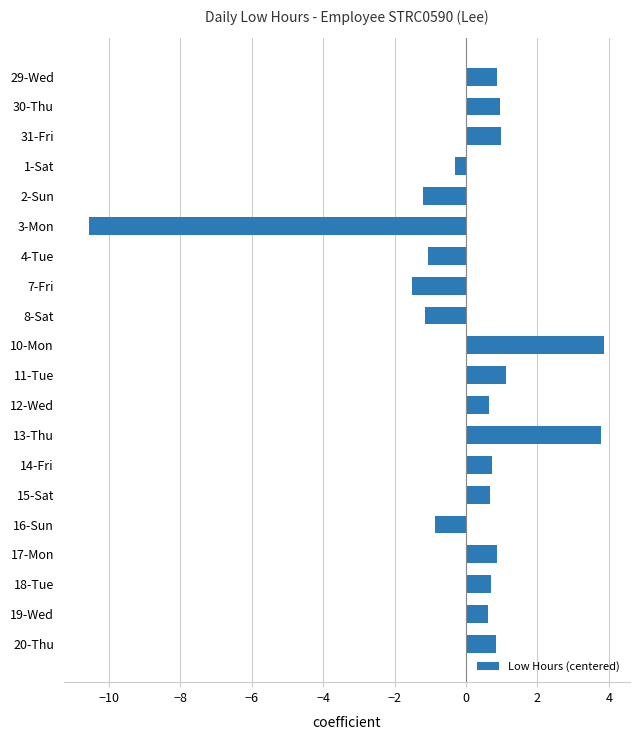

What is the maximum value shown in the chart?

3.9